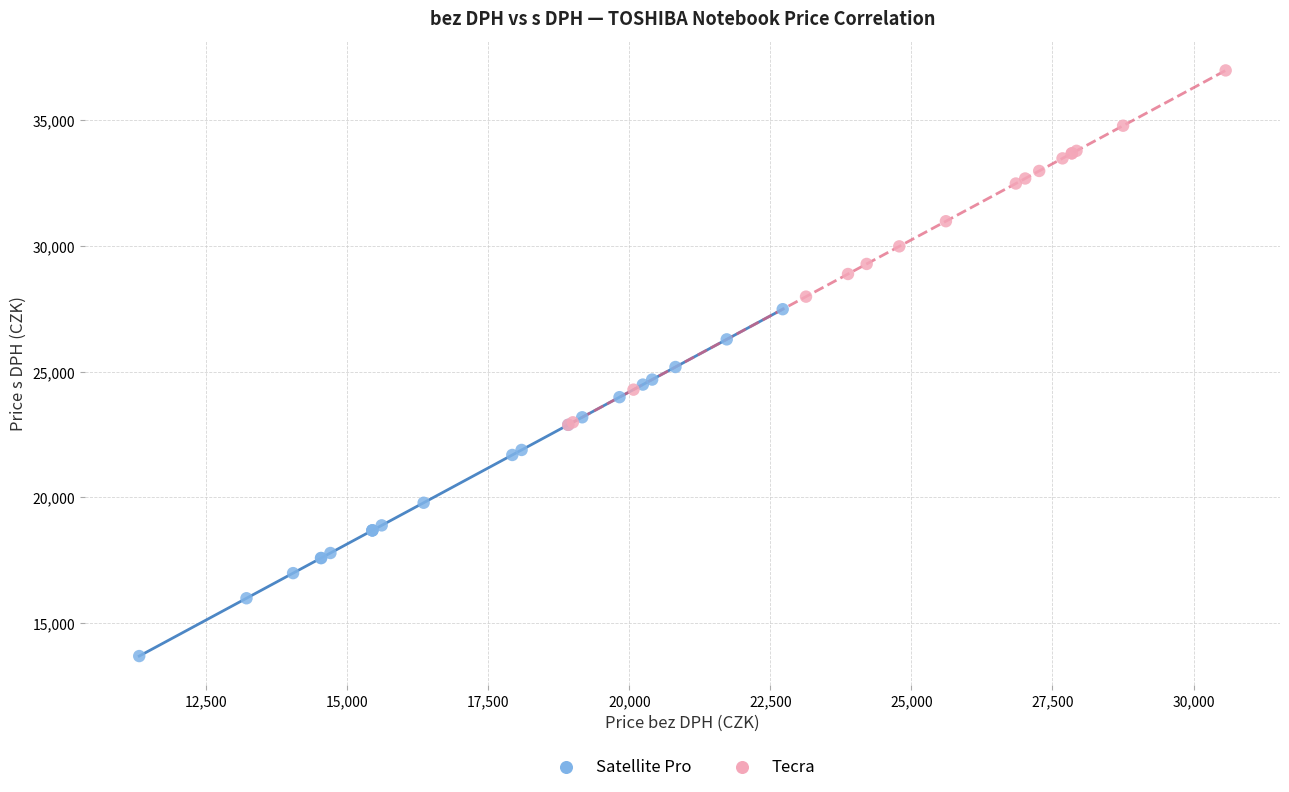

What are all the series names shown in the legend?

Satellite Pro, Tecra